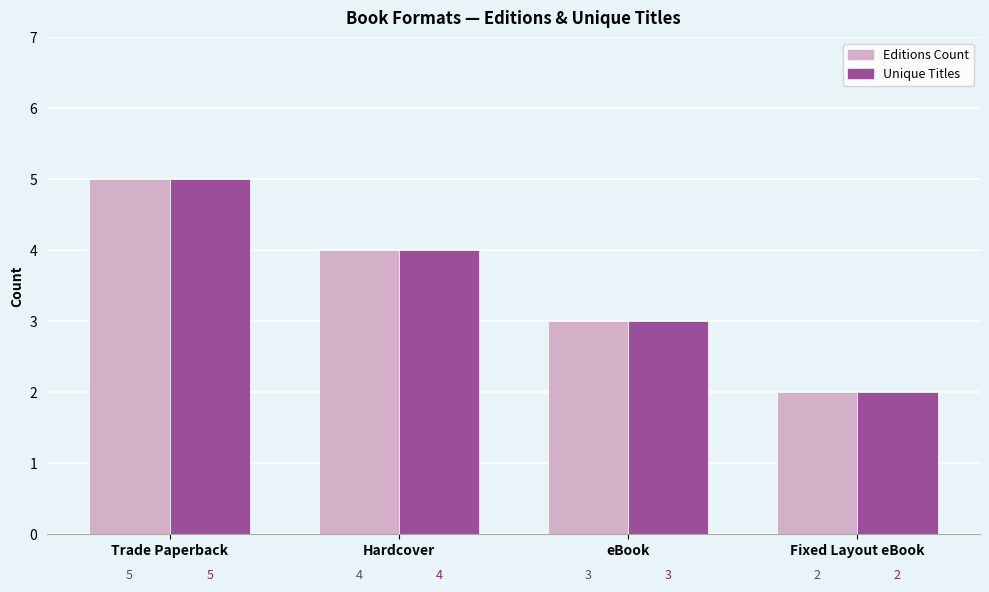

Which label corresponds to the smallest value in the chart?

Fixed Layout eBook